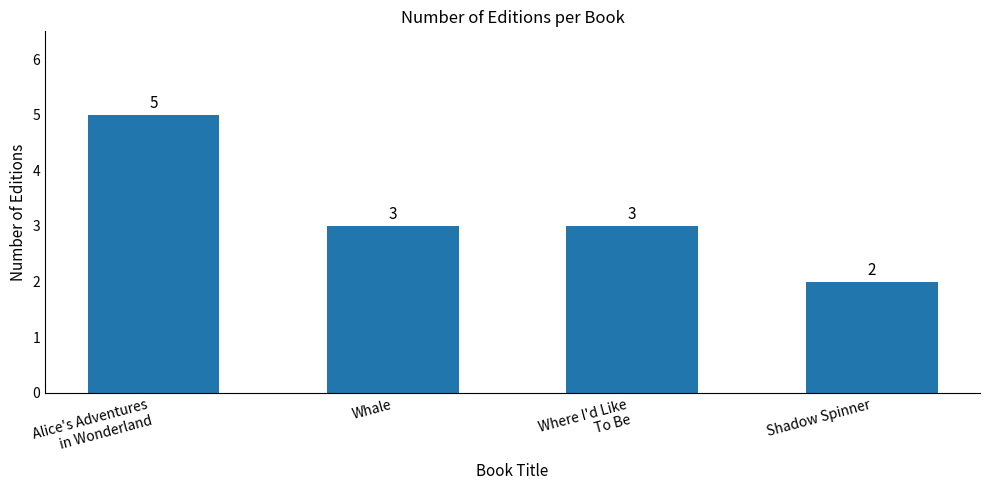

Between Whale and Alice's Adventures
in Wonderland, which is larger?

Alice's Adventures
in Wonderland